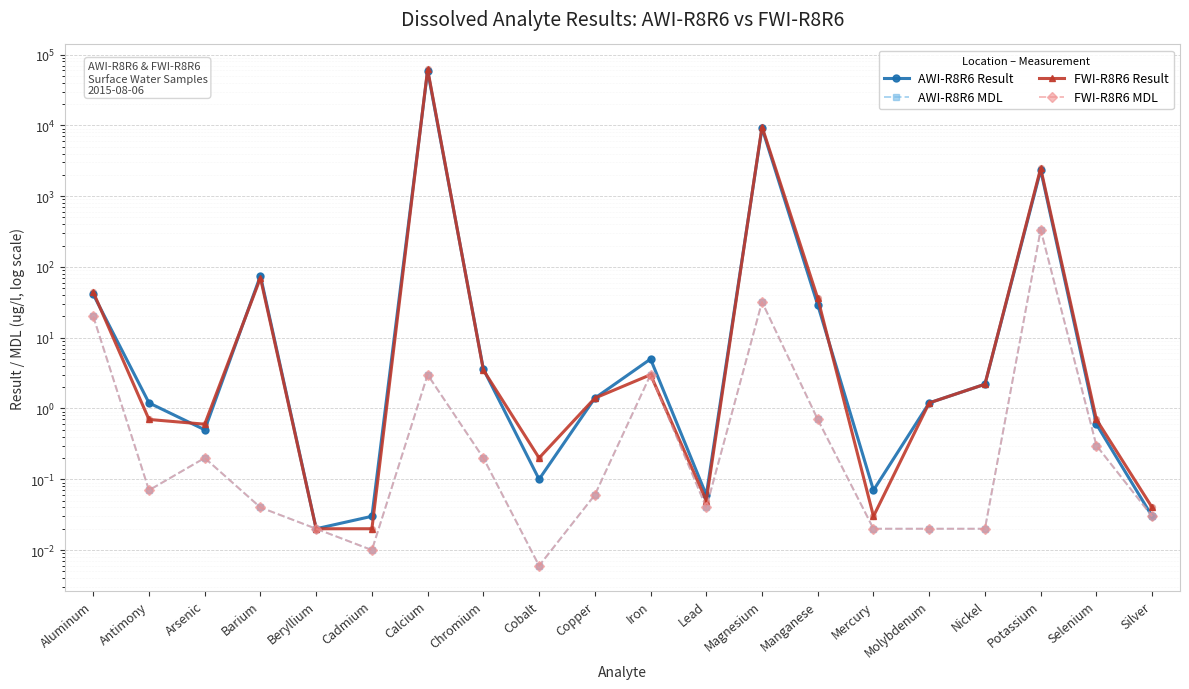

At how many categories does at least one series exceed 7182?

2